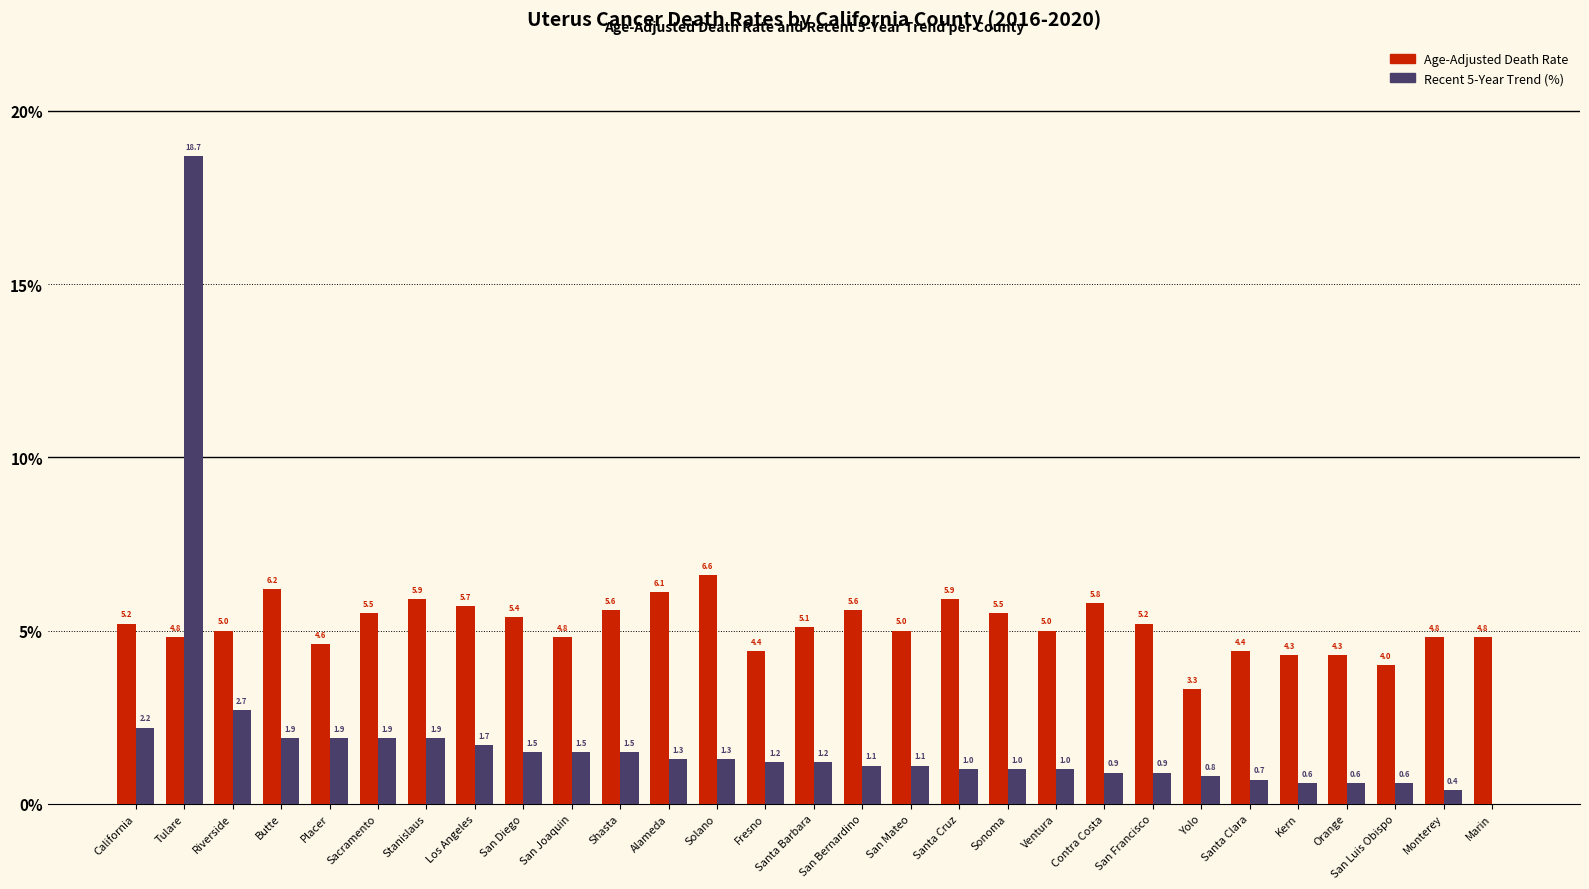

List the series in order of their peak value, highest first.

Recent 5-Year Trend, Age-Adjusted Death Rate